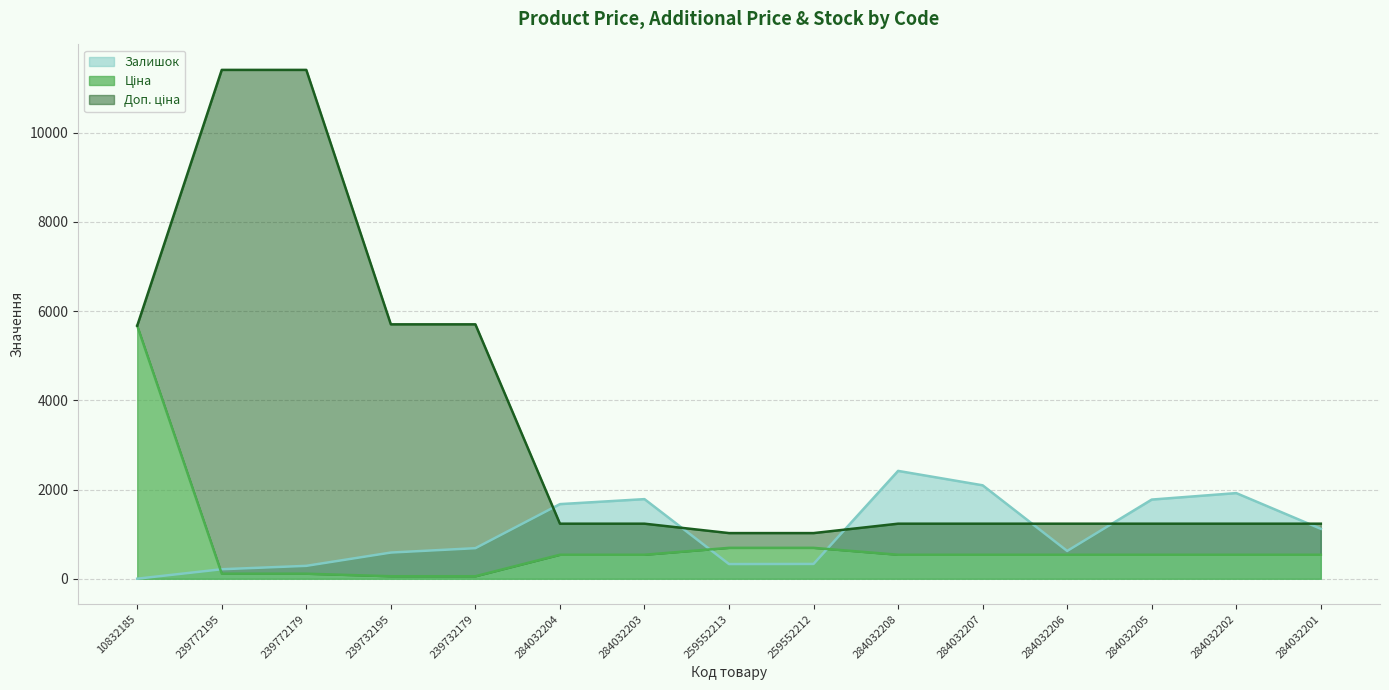

What is the total value across all series at 284032208?

4193.4